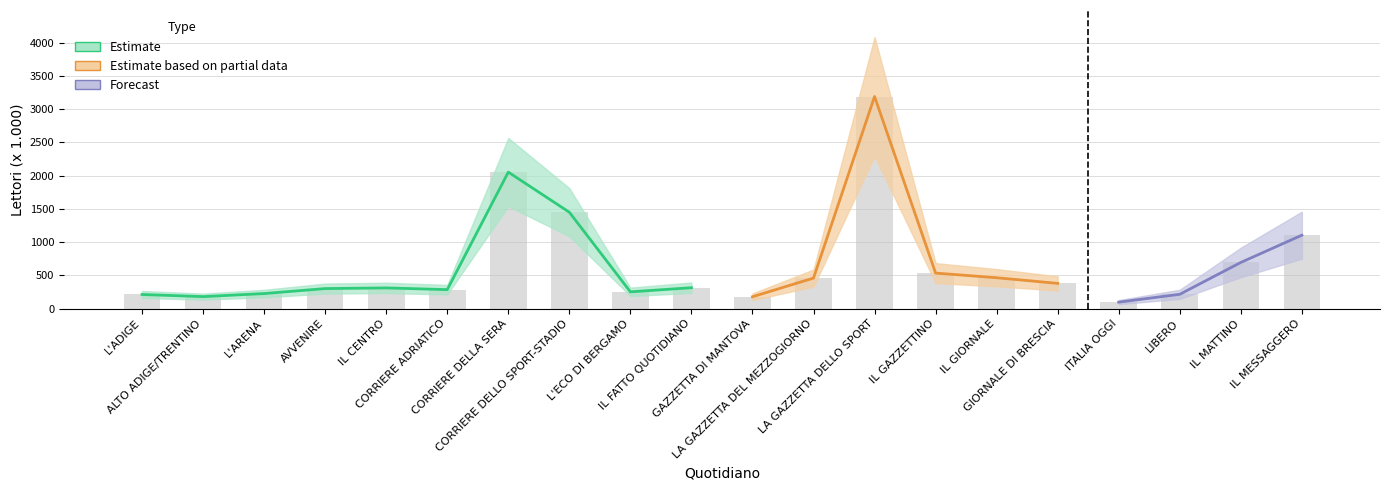

What is the difference between the second highest and minimum values in the Lettori Carta Adulti series?

1955